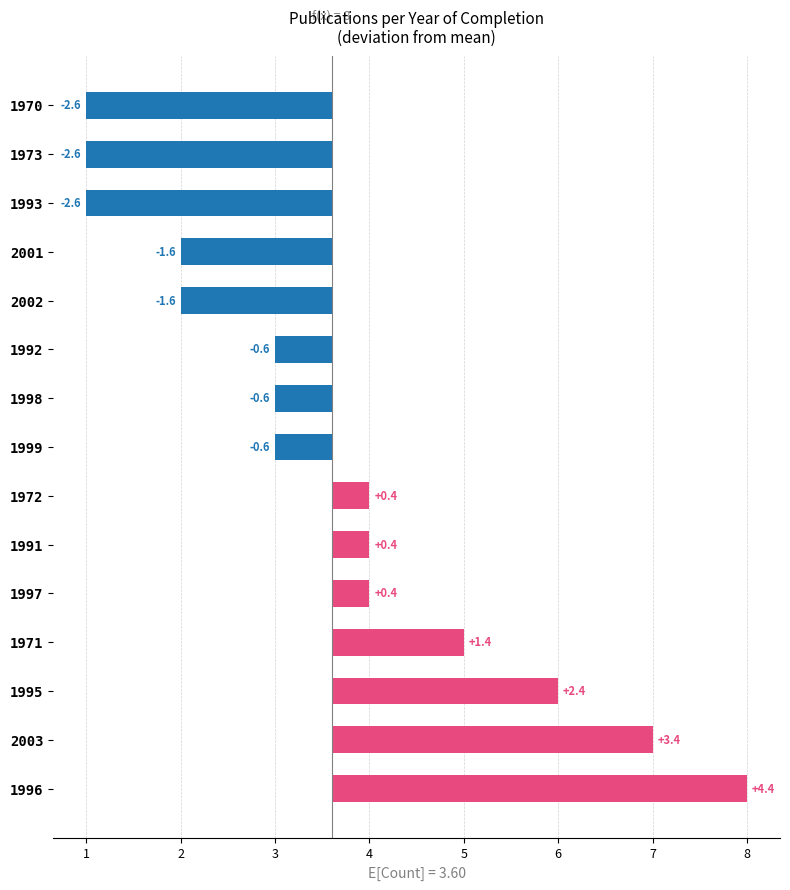

What is the approximate value at 5?

0.4